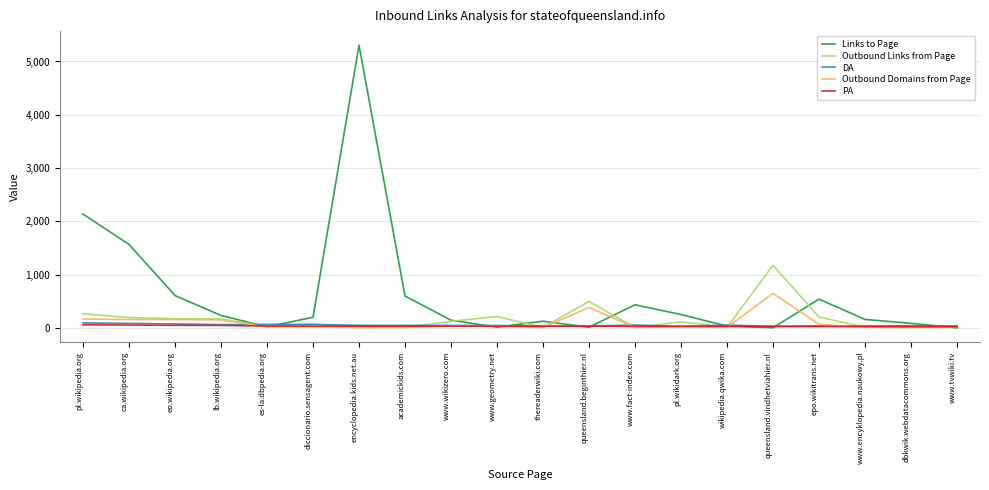

Which series has the largest total across all categories?

Links to Page